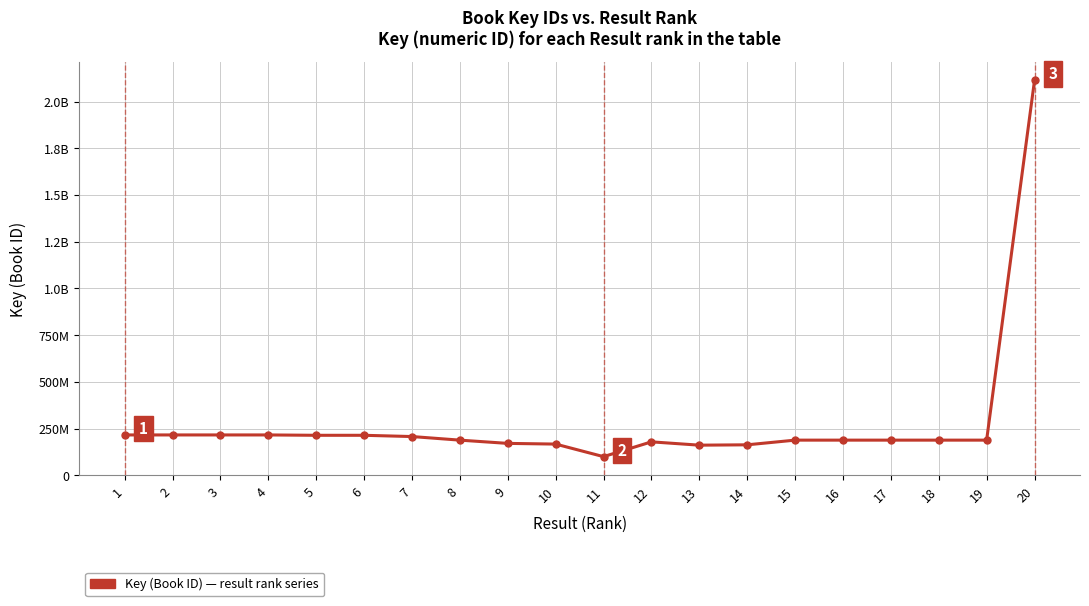

Where is the first local maximum?

3